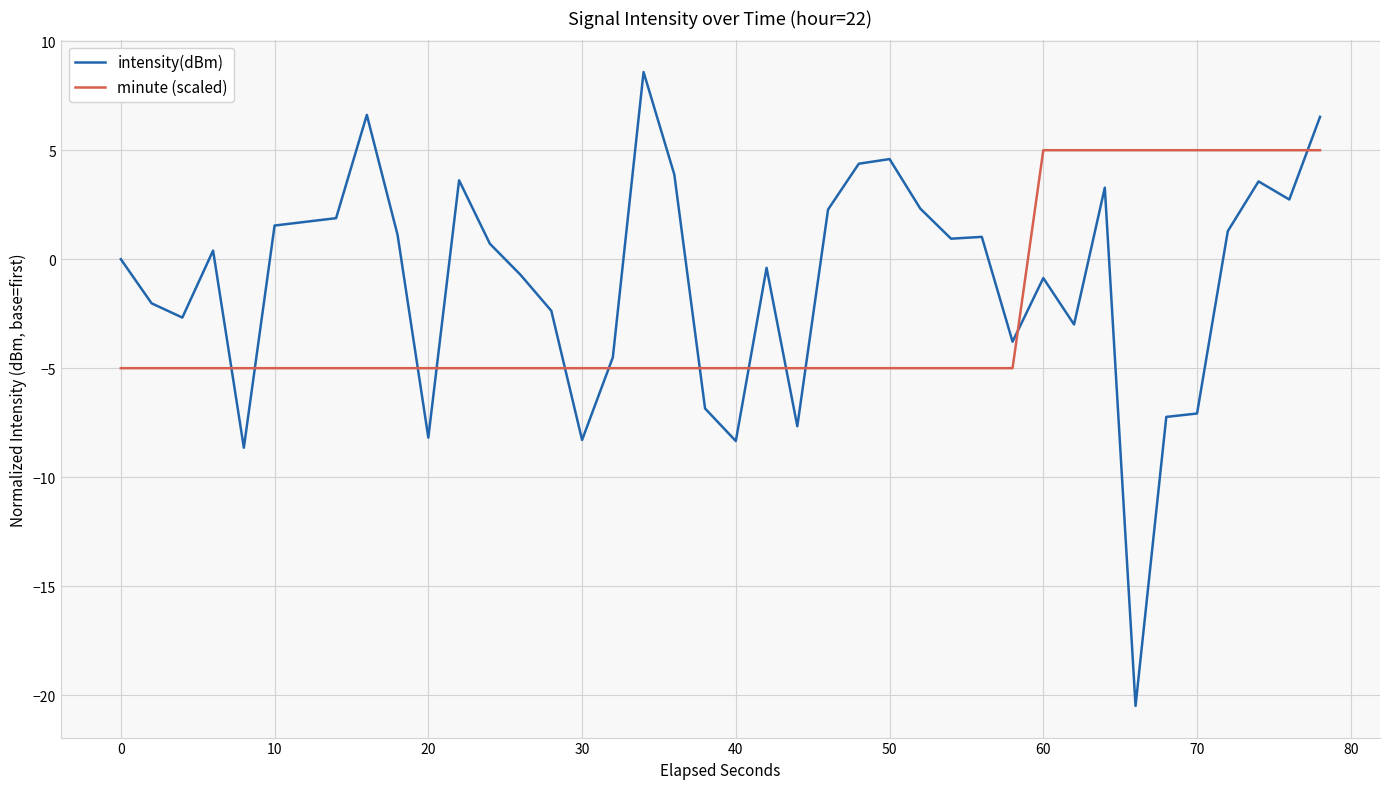

Which series ends up on top after the final intersection of minute (scaled) and intensity(dBm)?

intensity(dBm)